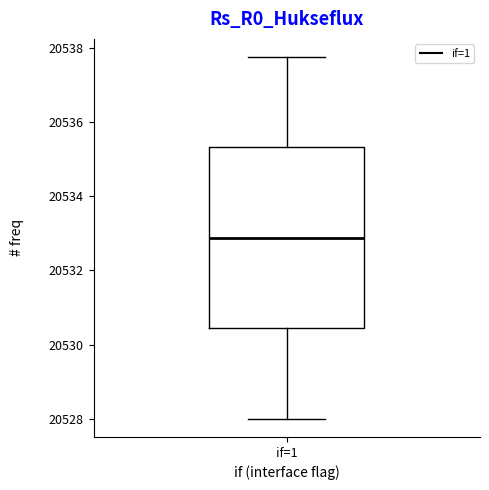

Read this box plot against the y-axis: the position of the median line, the range covered by the box, and the ends of both whiskers. The values are not printed on the chart, so give them approximately, as read against the axis.

median 20532.8, box 20530.4 to 20535.4, whiskers 20528.0 to 20537.8